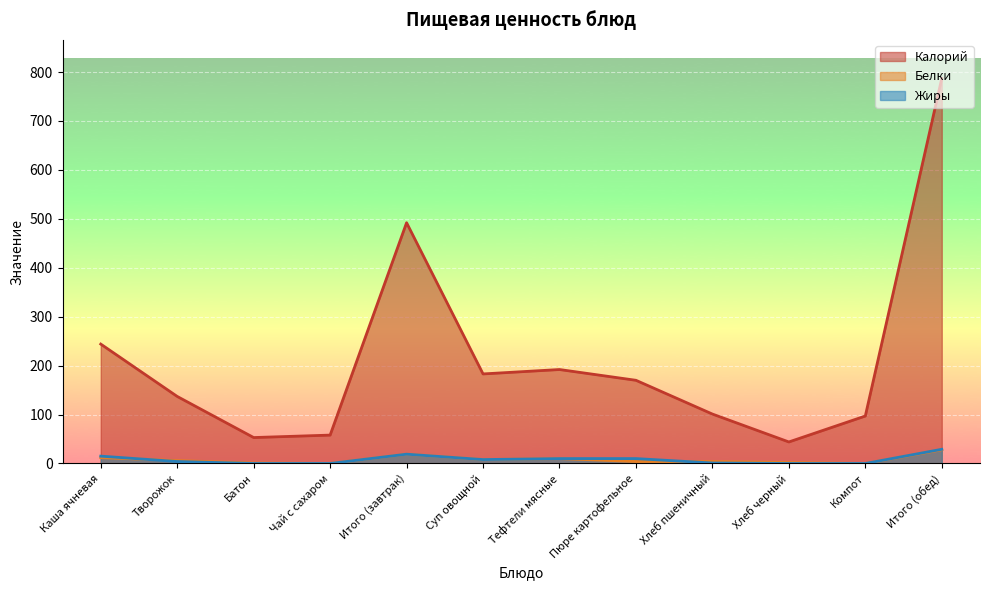

The Жиры series shows 10 at Тефтели мясные. True or false?

True